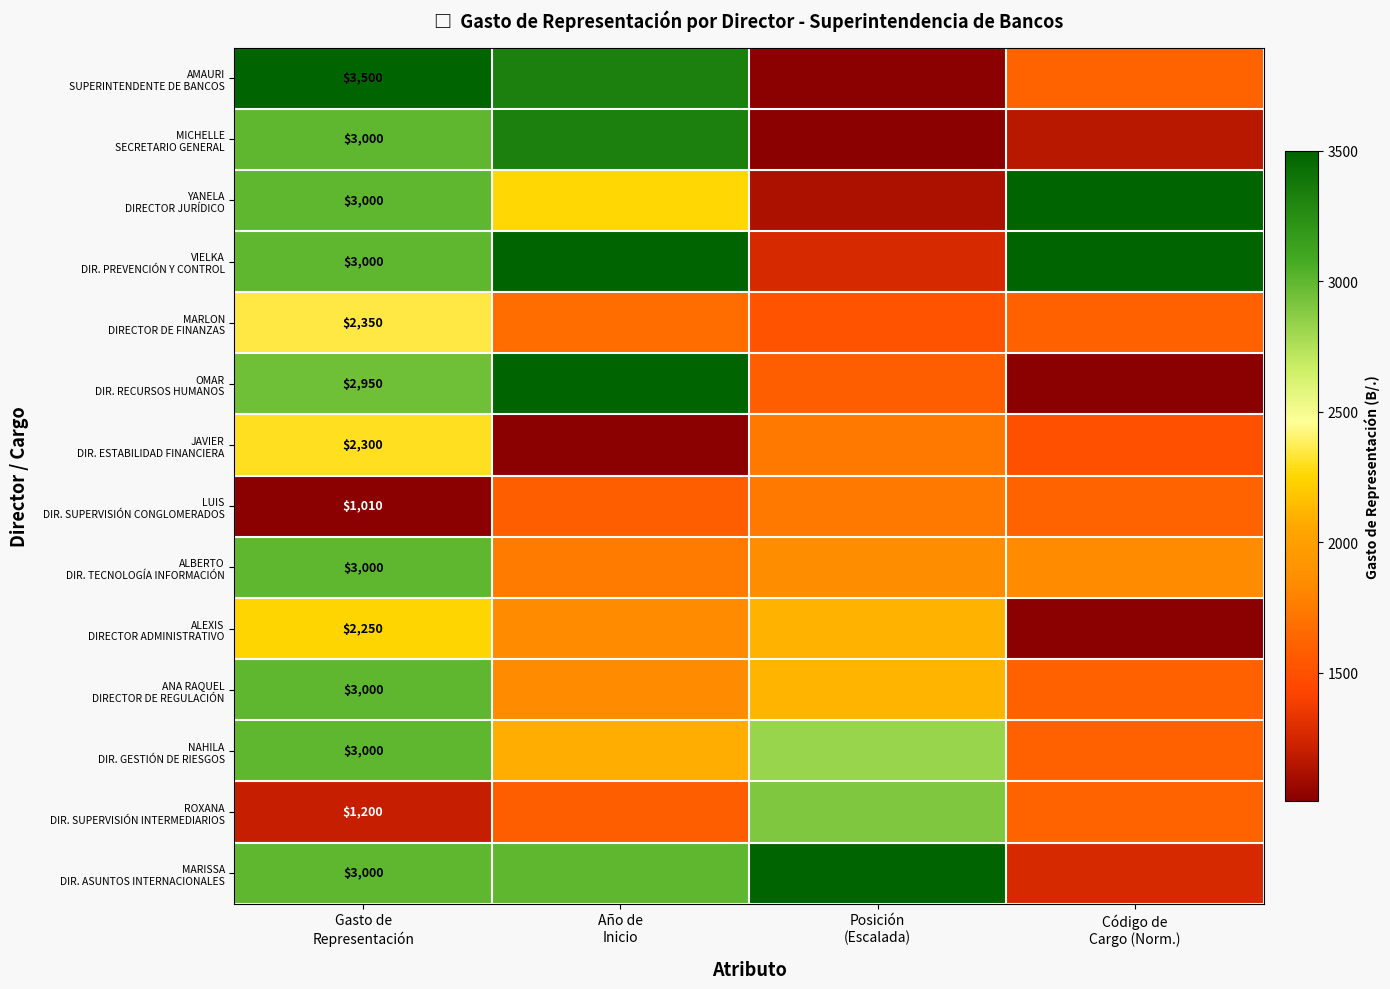

What is the difference between the AMAURI SUPERINTENDENTE DE BANCOS values at Código de Cargo (Norm.) and Año de Inicio?

1720.3